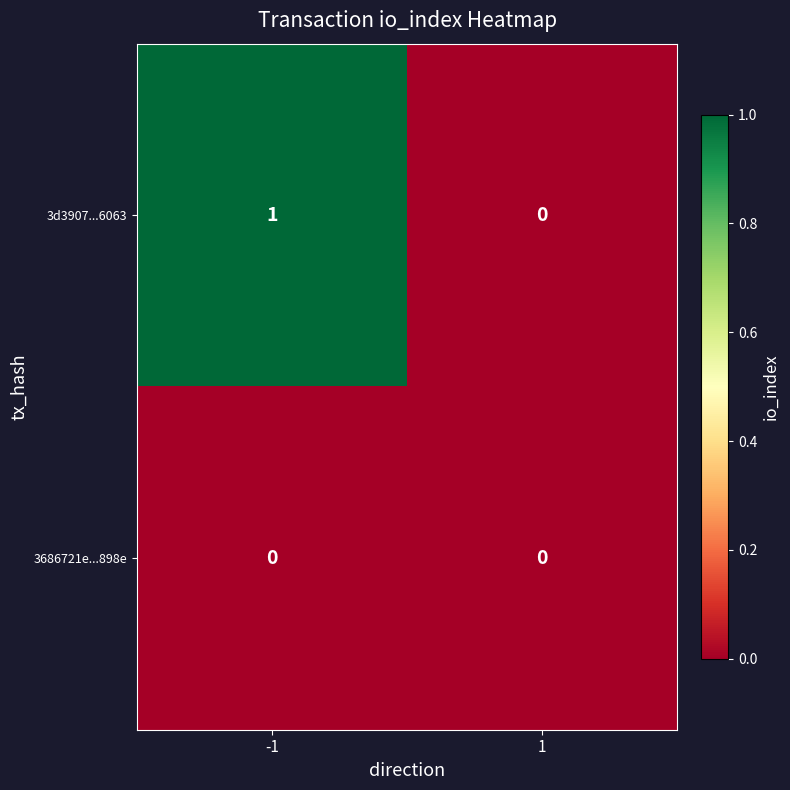

List the series in order of their peak value, highest first.

3d3907...6063, 3686721e...898e